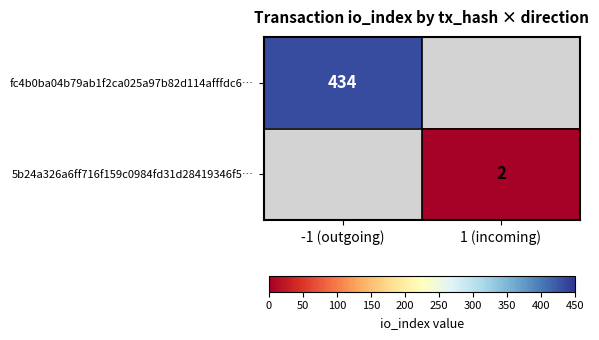

Which category has the lowest value across all series?

1 (incoming)